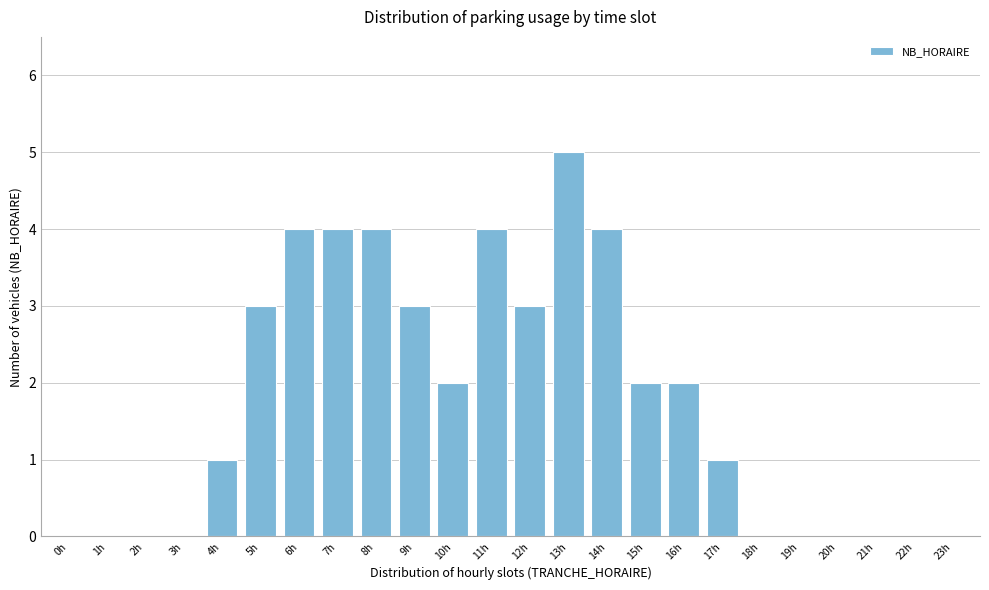

Reading right to left, extract all data points from this chart.

23h=0	22h=0	21h=0	20h=0	19h=0	18h=0	17h=1	16h=2	15h=2	14h=4	13h=5	12h=3	11h=4	10h=2	9h=3	8h=4	7h=4	6h=4	5h=3	4h=1	3h=0	2h=0	1h=0	0h=0